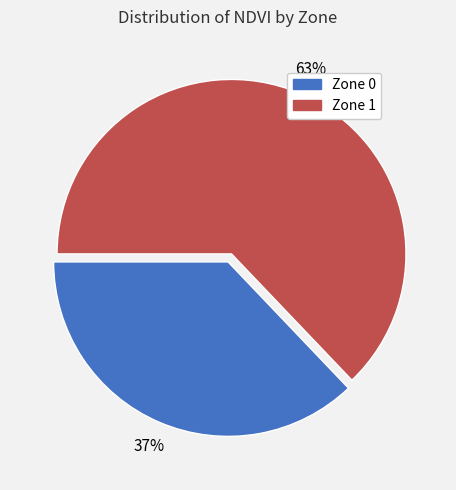

Approximately how many times larger is the value at Zone 0 compared to Zone 1?

0.6